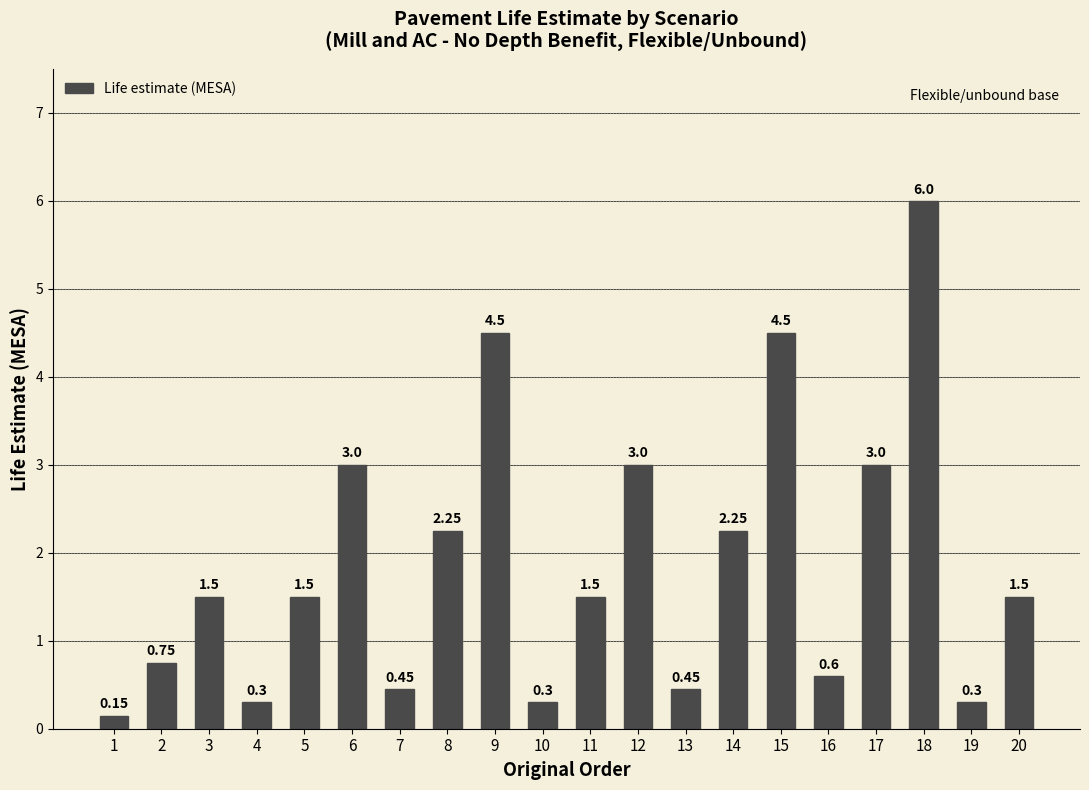

What is the sum of the values at 18 and 9?

10.5